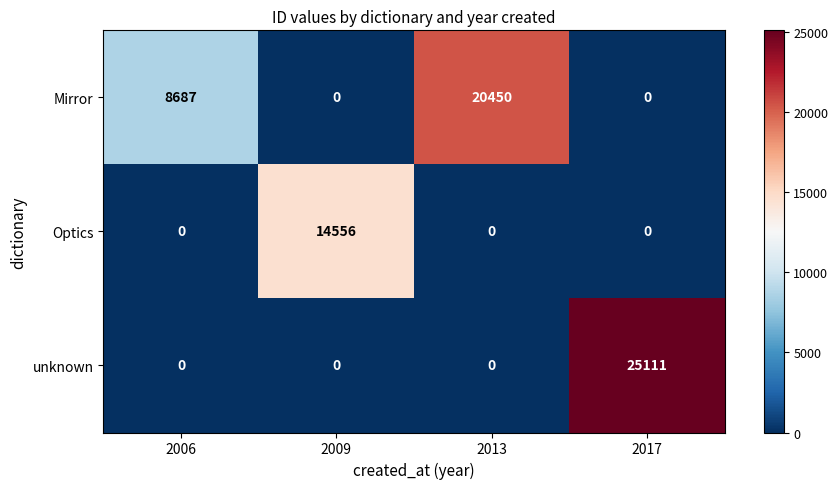

Reading left to right, transcribe all the data shown in this chart.

Mirror: 2006=8687	2009=0	2013=20450	2017=0
Optics: 2006=0	2009=14556	2013=0	2017=0
unknown: 2006=0	2009=0	2013=0	2017=25111